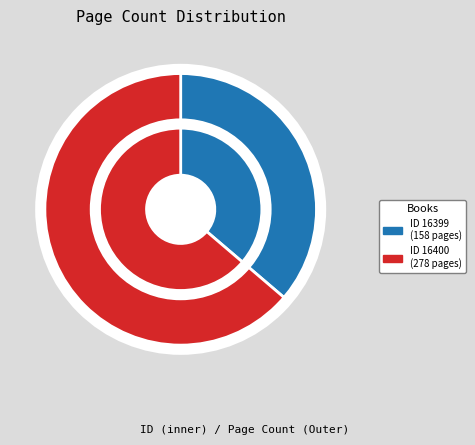

Between 16400 and 16399, which is larger?

16400